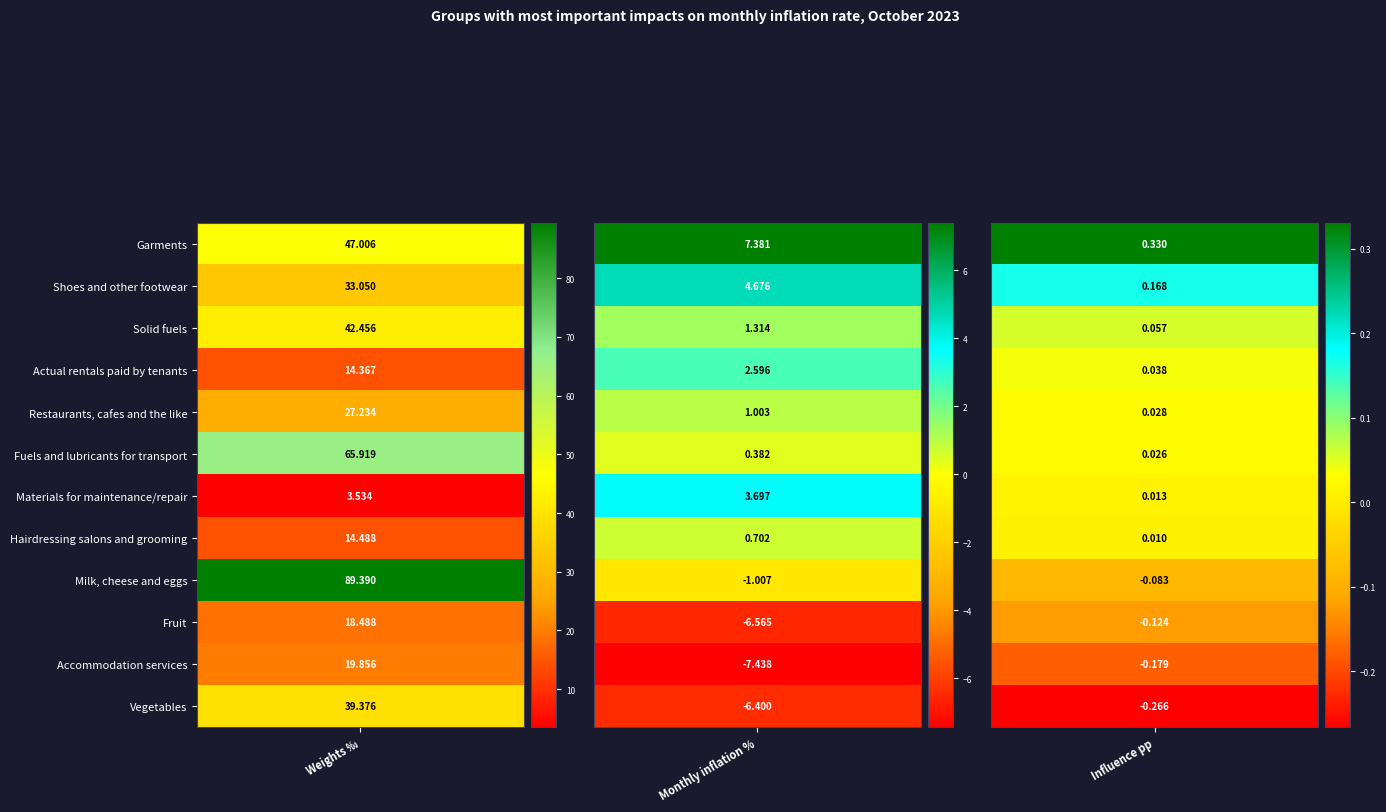

Reading left to right, list all the values displayed in this chart.

Garments: 47.0	7.4	0.3
Shoes and other footwear: 33.0	4.7	0.2
Solid fuels: 42.5	1.3	0.1
Actual rentals paid by tenants: 14.4	2.6	0.0
Restaurants, cafes and the like: 27.2	1.0	0.0
Fuels and lubricants for transport: 65.9	0.4	0.0
Materials for maintenance/repair: 3.5	3.7	0.0
Hairdressing salons and grooming: 14.5	0.7	0.0
Milk, cheese and eggs: 89.4	-1.0	-0.1
Fruit: 18.5	-6.6	-0.1
Accommodation services: 19.9	-7.4	-0.2
Vegetables: 39.4	-6.4	-0.3